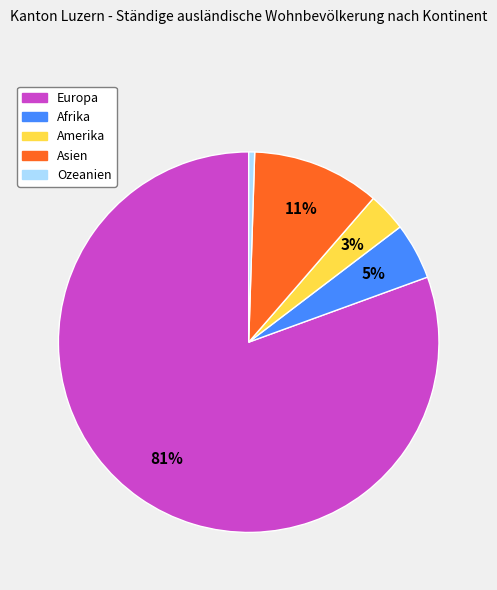

Is the sum of Ozeanien and Afrika greater than half?

No